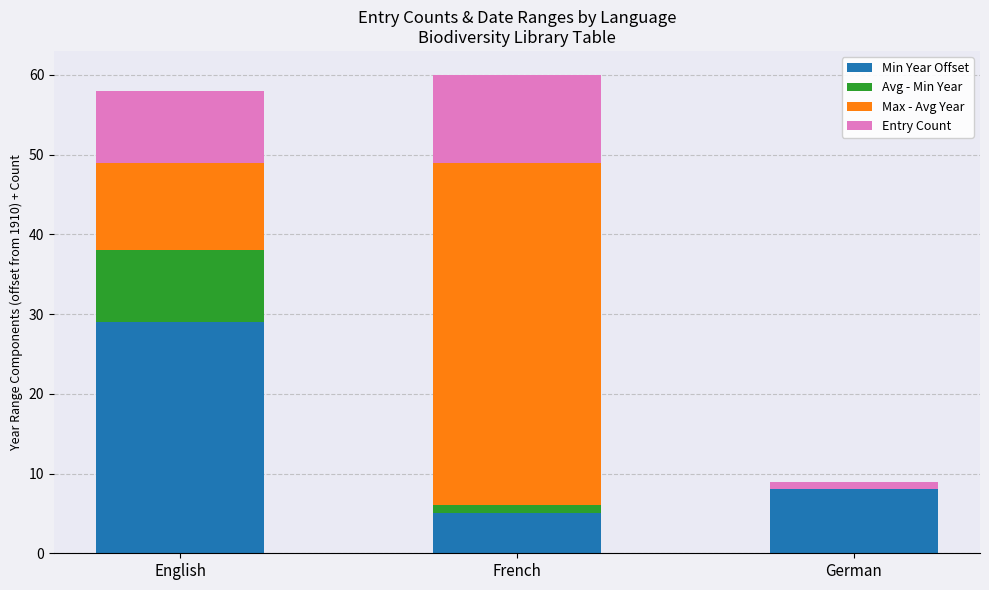

True or false: Min Year Offset has a value of 29 at English.

True